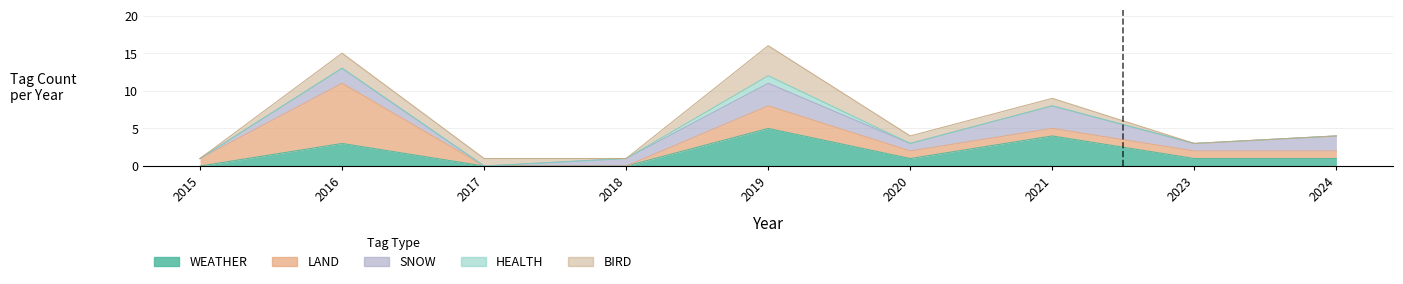

What is the value of the LAND point at the 5th from the left?

3